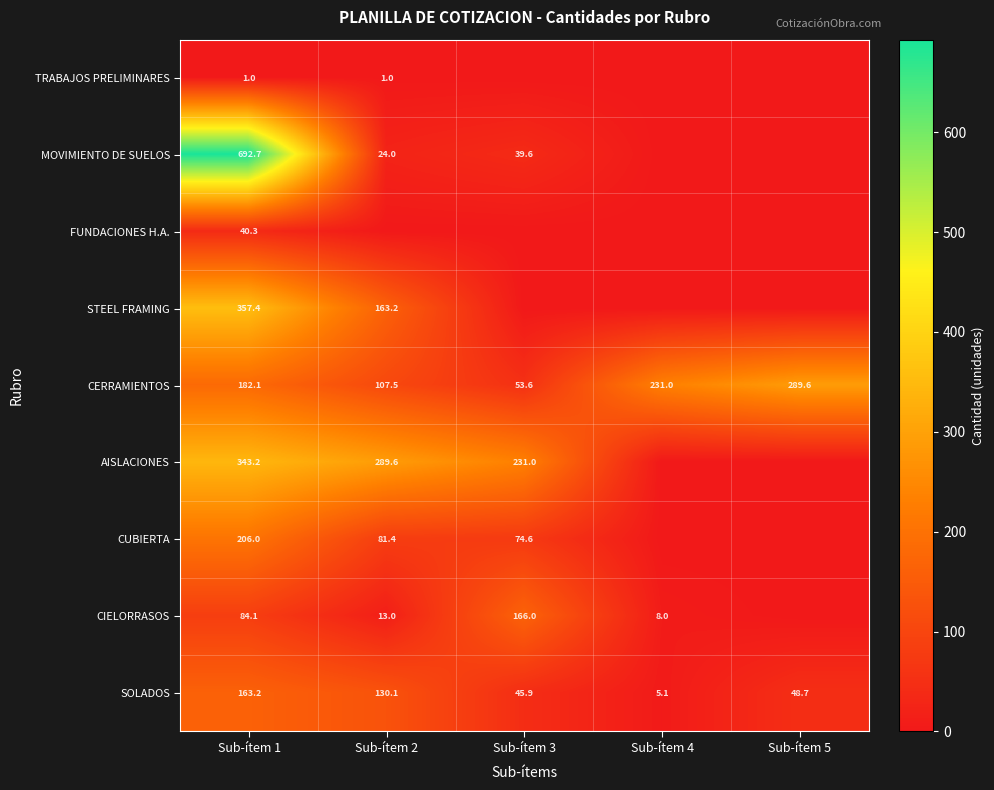

What is the difference between the highest and lowest values at Sub-ítem 1?

691.7